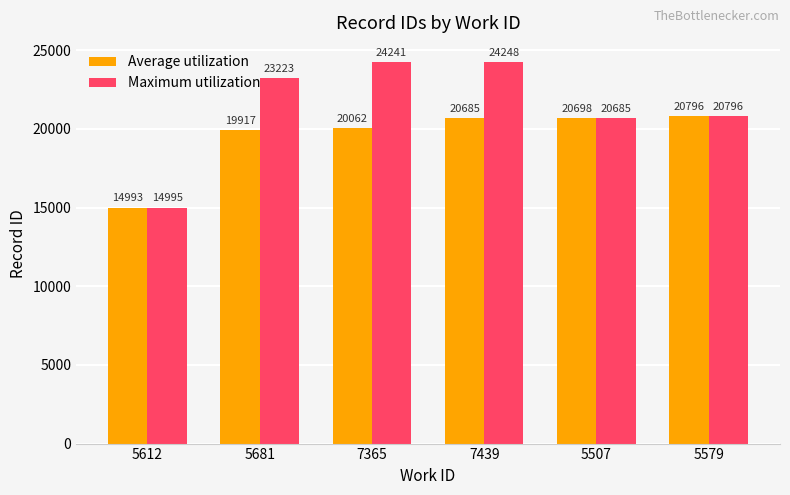

Which series has the largest range (max minus min)?

Maximum utilization